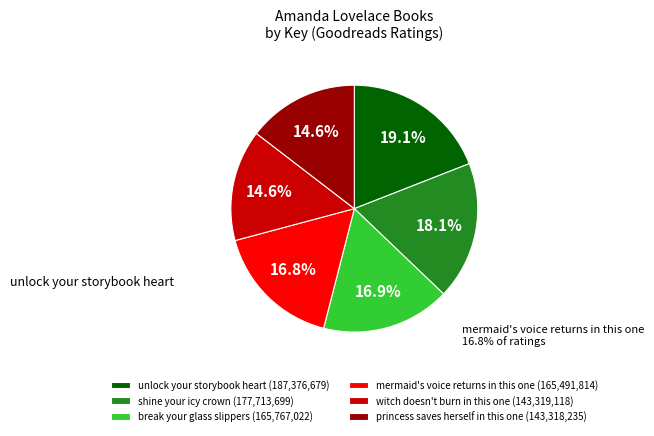

Which category has the biggest portion of the pie?

unlock your storybook heart